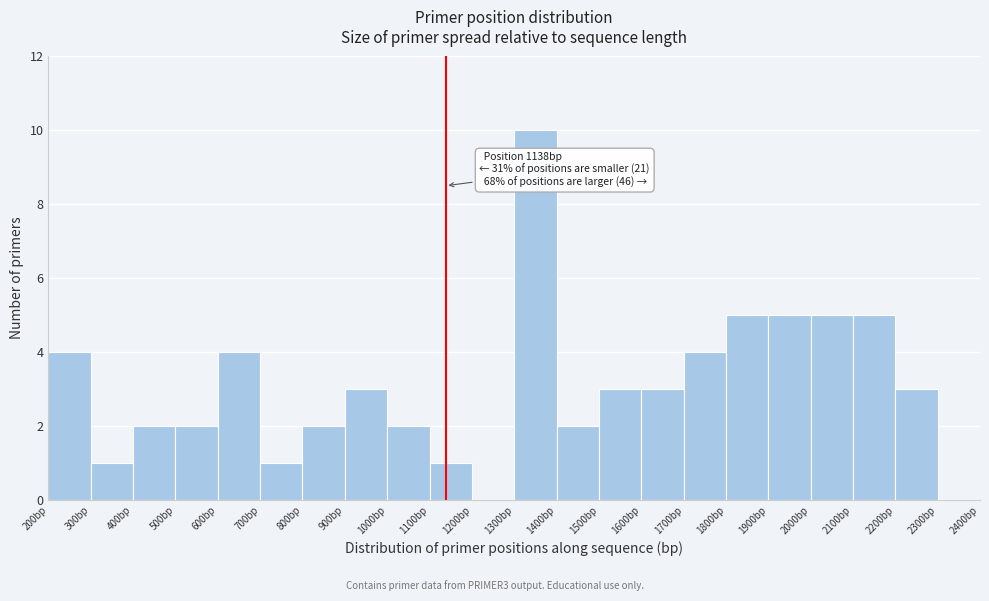

Over which range of the x-axis is the bar tallest?

1300 to 1400